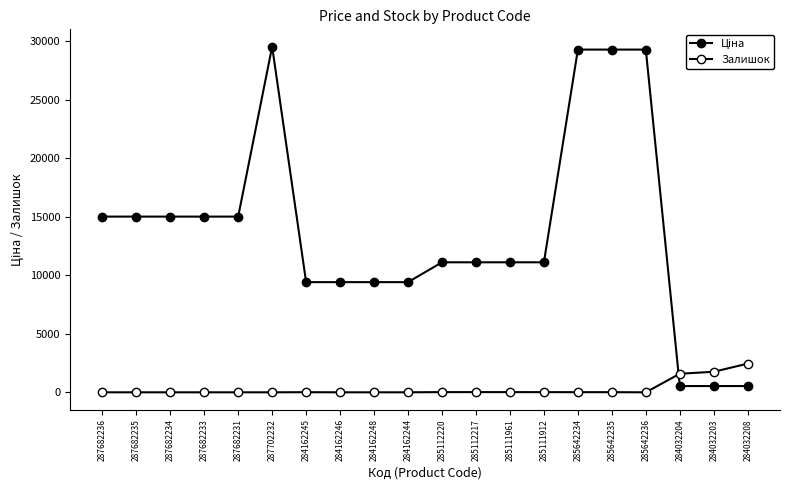

List the series in order of their peak value, lowest first.

Залишок, Ціна